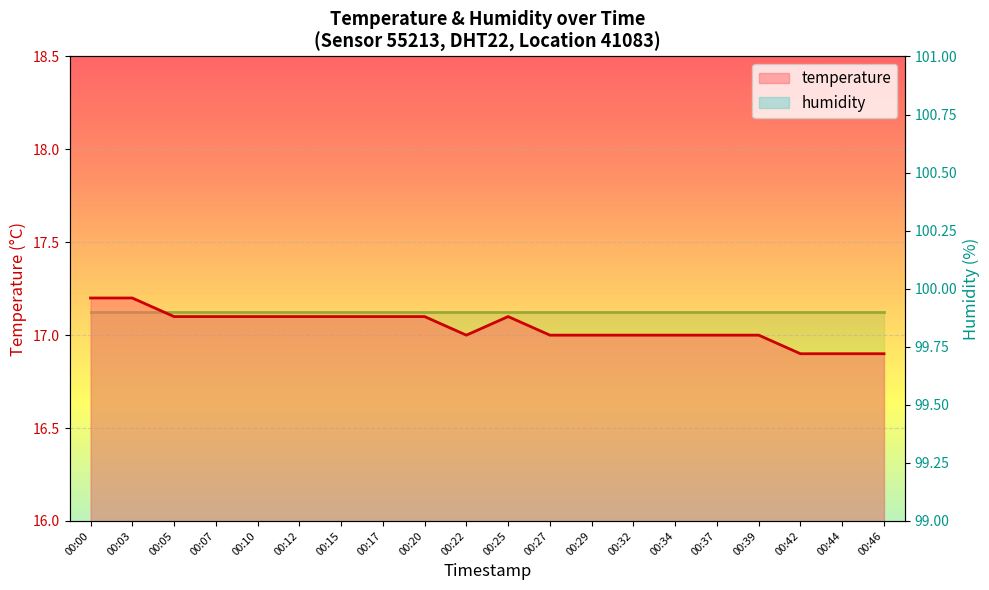

Reading right to left, list all the values displayed in this chart.

16.9	16.9	16.9	17.0	17.0	17.0	17.0	17.0	17.0	17.1	17.0	17.1	17.1	17.1	17.1	17.1	17.1	17.1	17.2	17.2